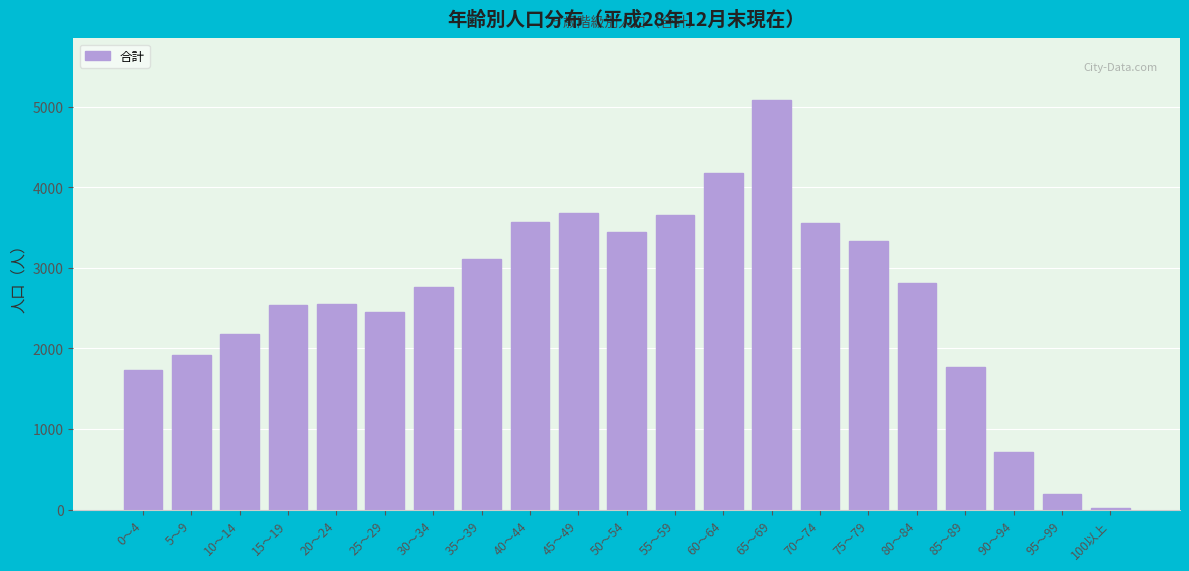

What is the difference between the second highest and second lowest values?

3980